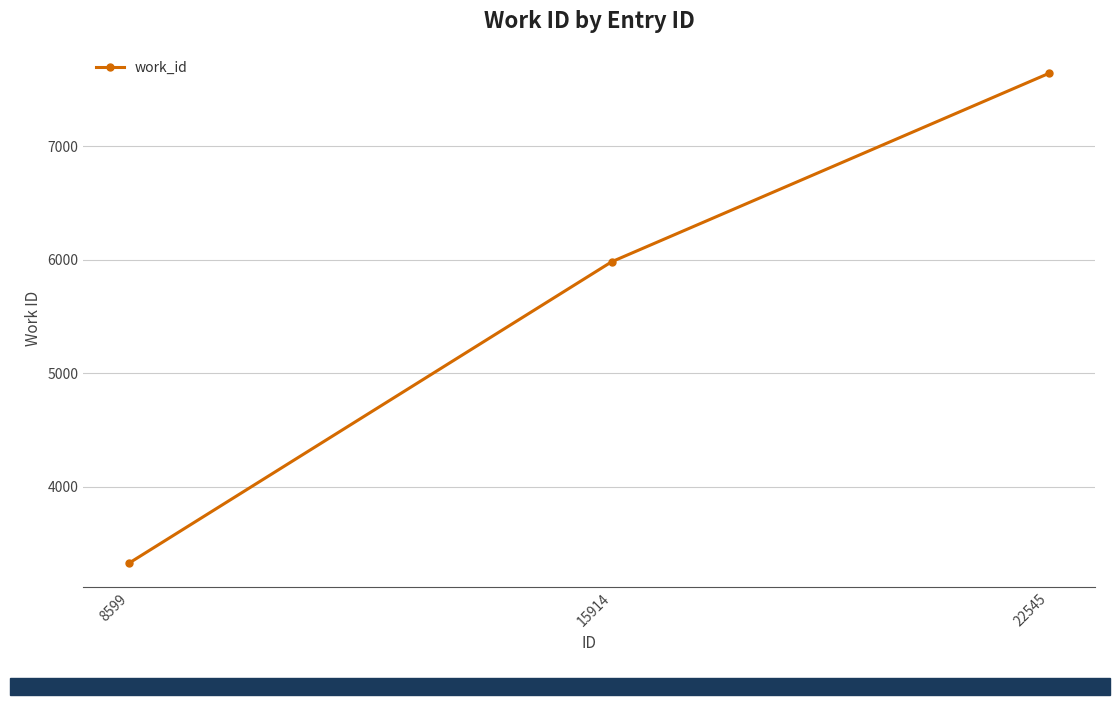

Is it true that the value at 22545 is 7645?

True